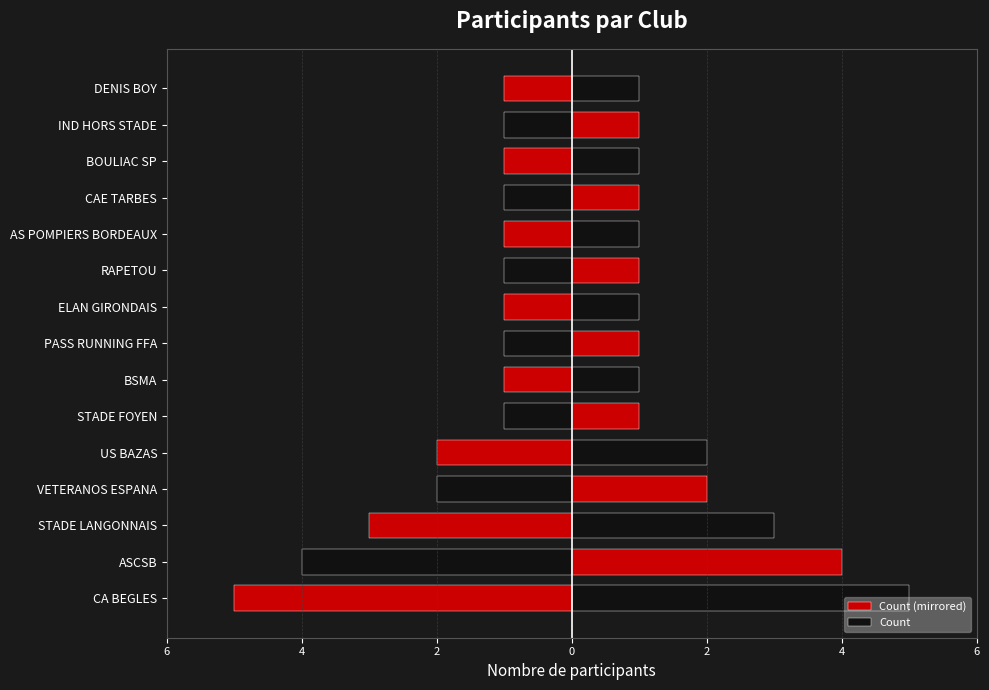

Rank the series by their average value, from highest to lowest.

Count, Count (mirrored)